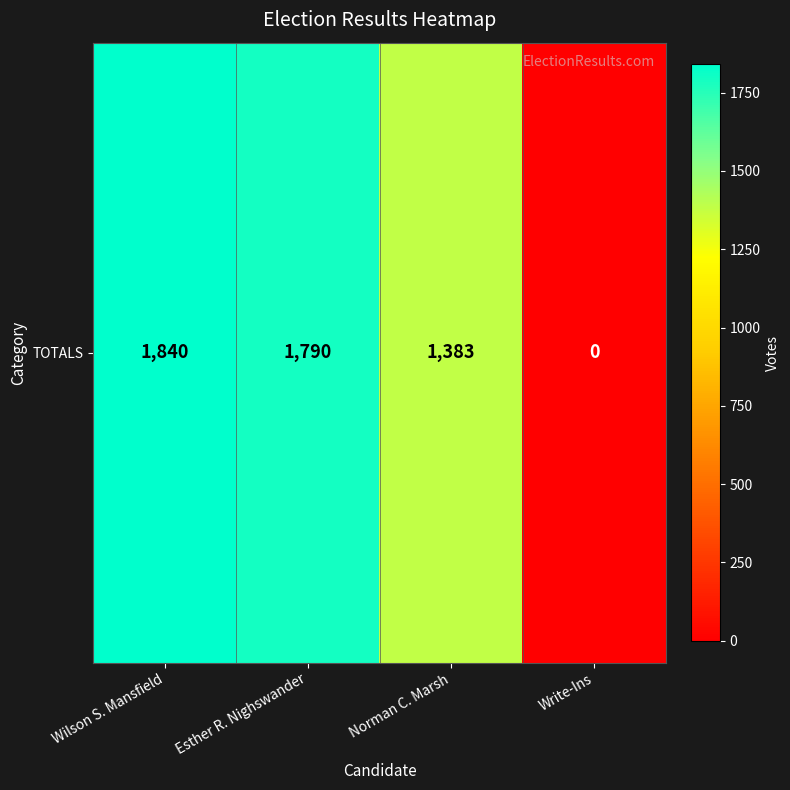

What is the sum of the values at Norman C. Marsh and Write-Ins?

1383